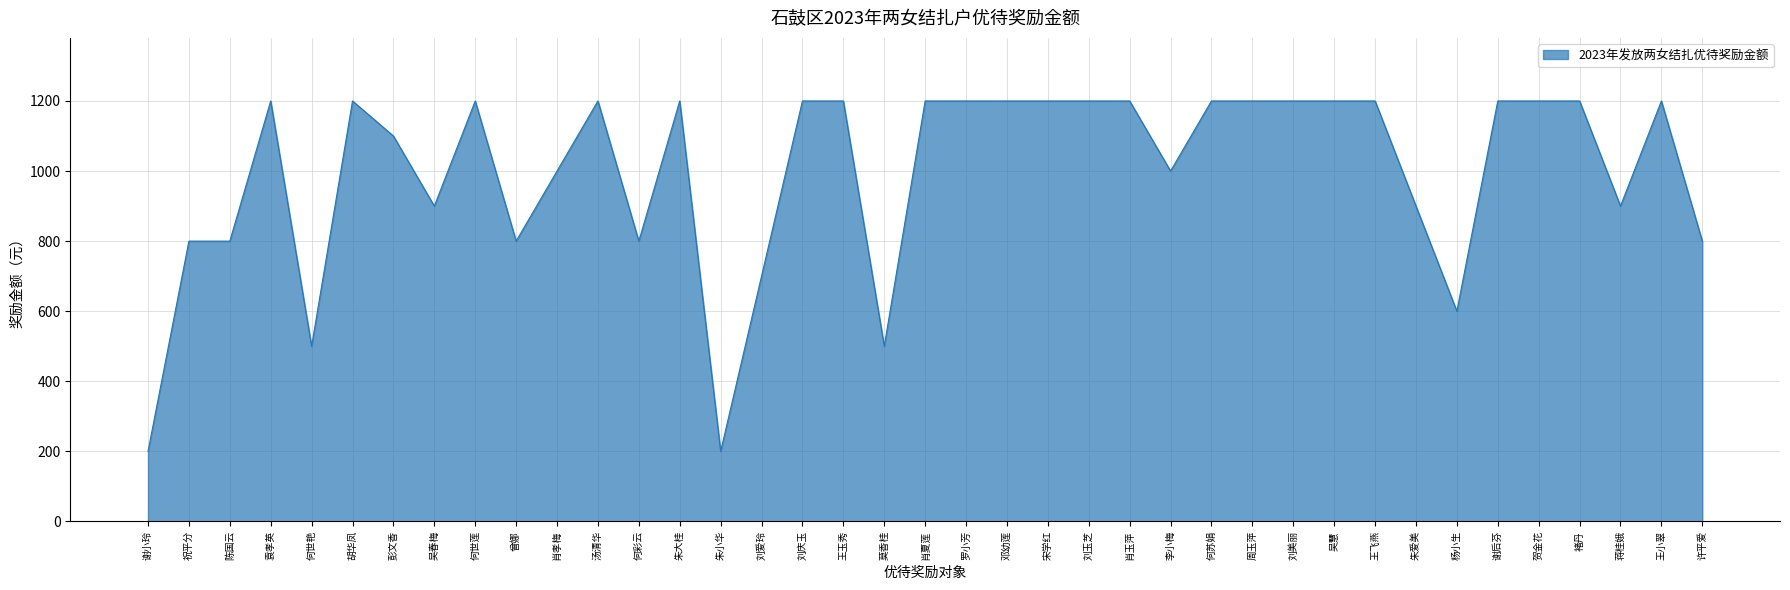

At which label is the value closest to 700?

刘爱玲